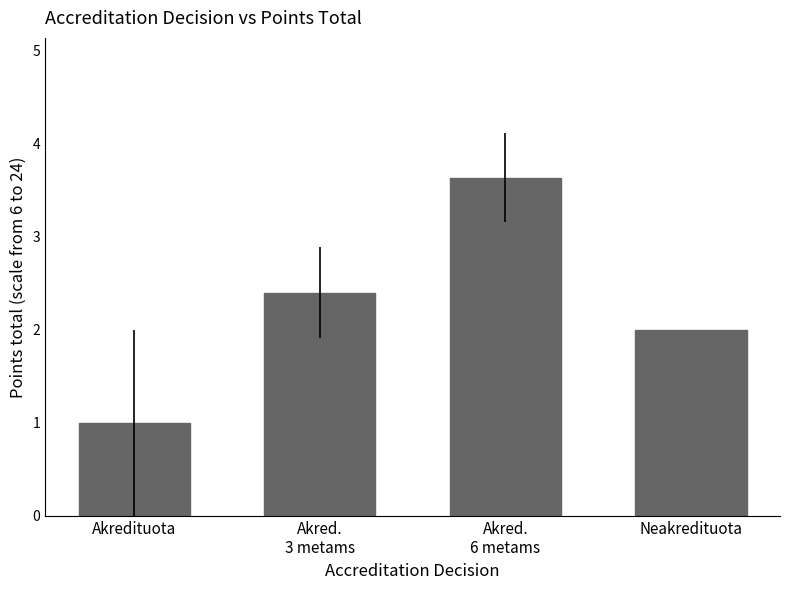

At which label is the value closest to 2?

Neakredituota